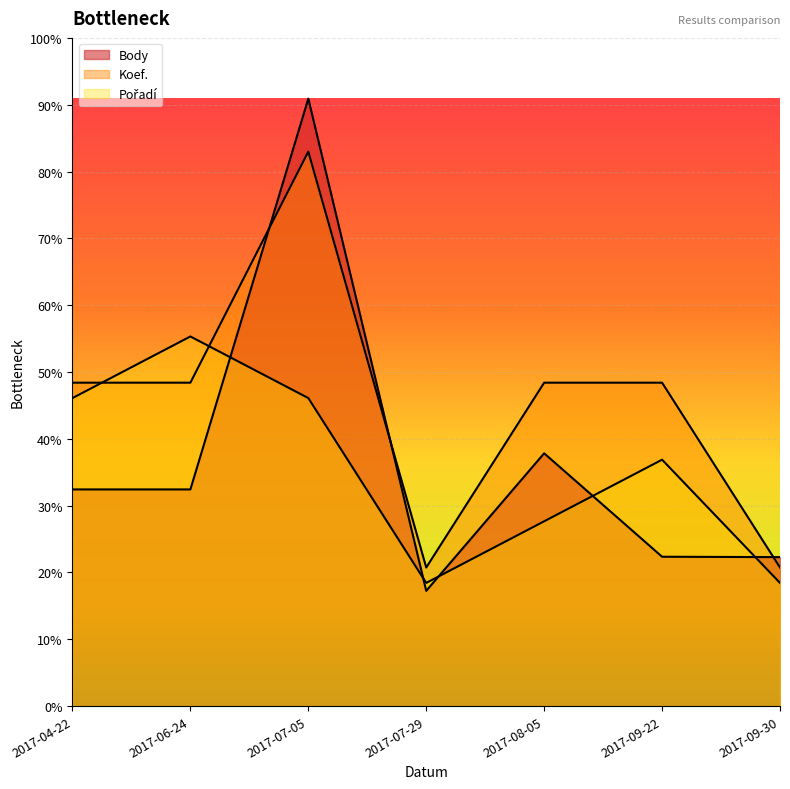

How many distinct data groups are displayed?

3